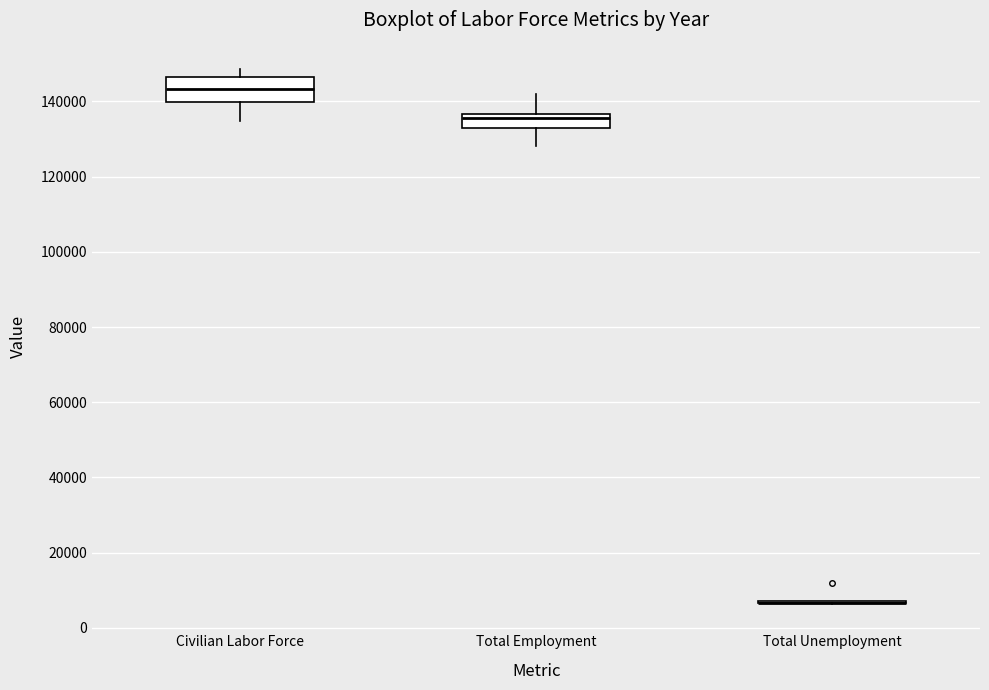

Where is the lower edge of the box for Civilian Labor Force on the y-axis? The values are not printed on the chart, so give them approximately, as read against the axis.

140000